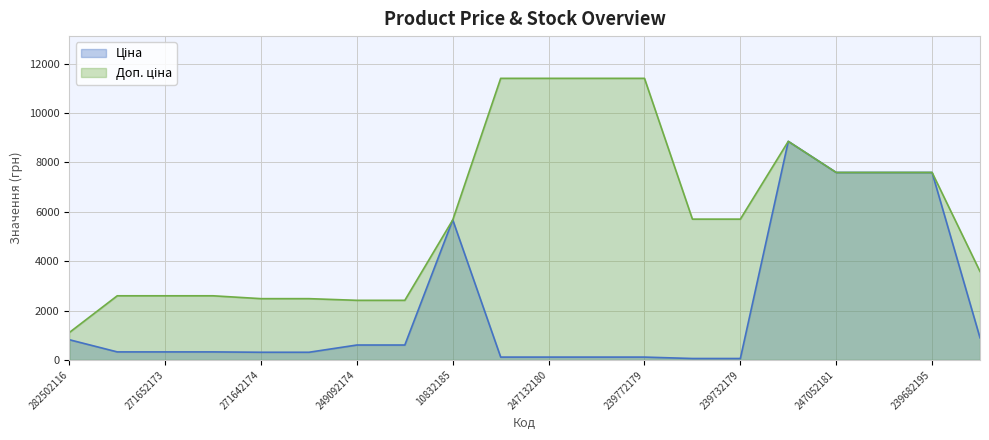

What is the label of the 6th point from the left?

271642173